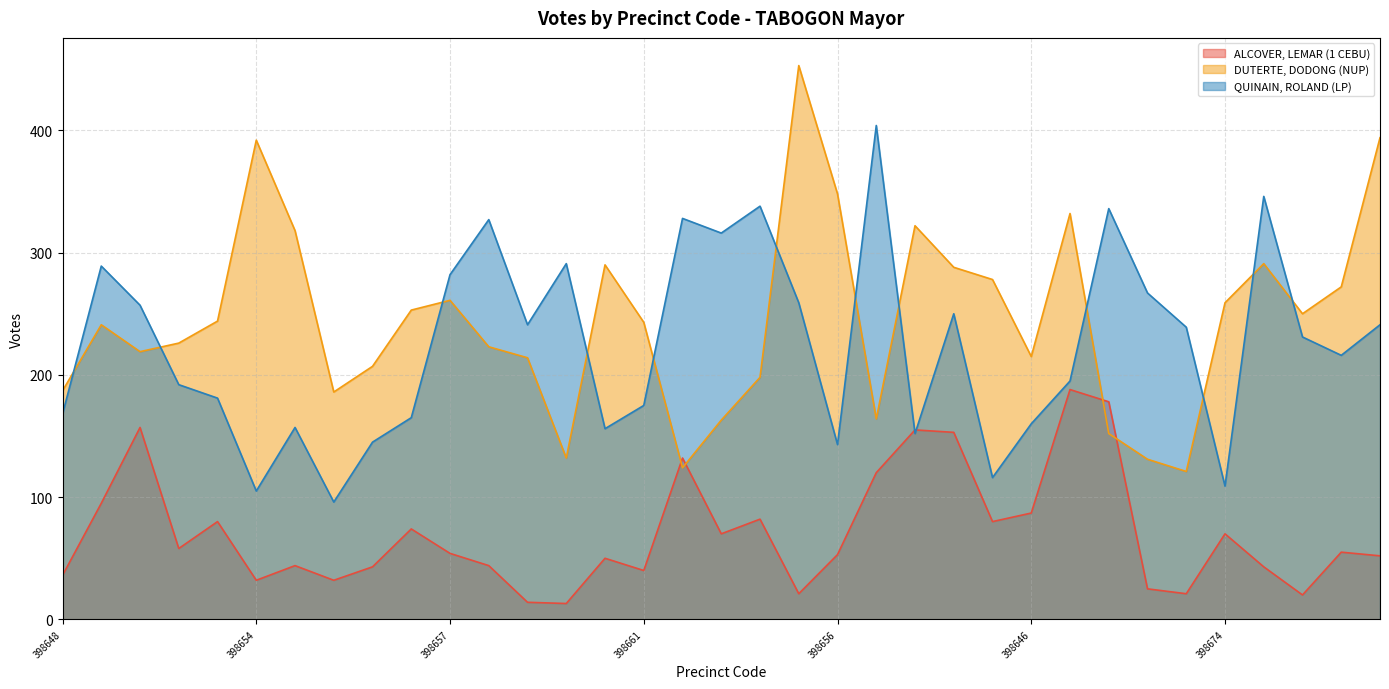

Is it true that QUINAIN, ROLAND (LP) equals 175 at 398661?

True